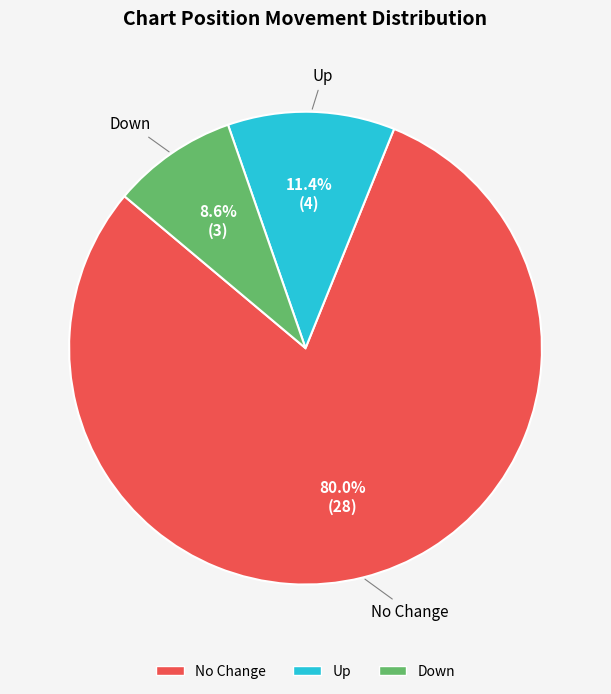

Does any single category account for the majority?

Yes